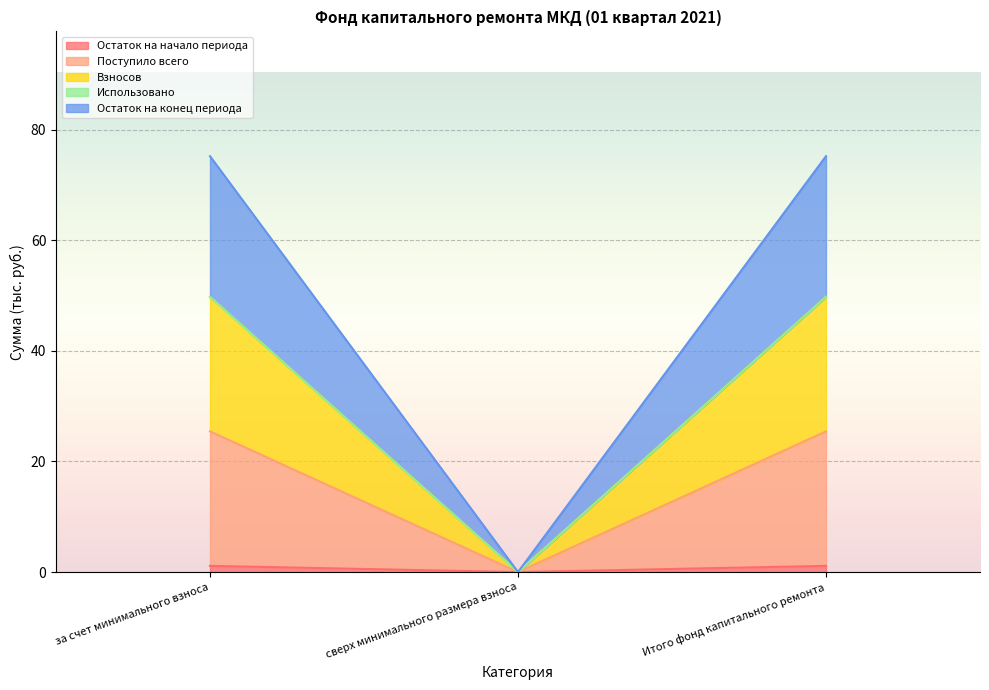

Is it true that Остаток на конец периода equals 80.8 at за счет минимального взноса?

False